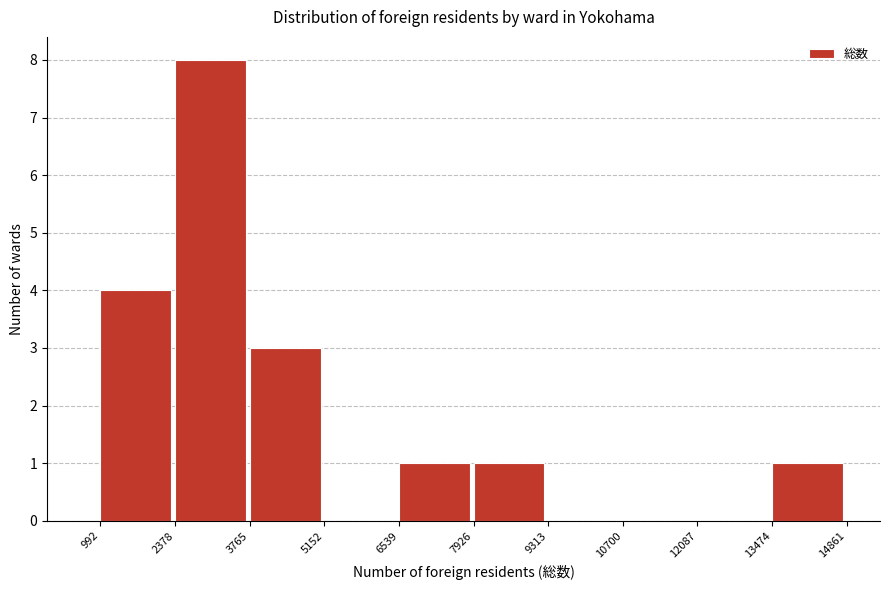

Reading left to right, transcribe this chart: for each bar, give the range it covers on the x-axis and its height. The values are not printed on the chart, so give them approximately, as read against the axis.

992 to 2378: 4
2378 to 3765: 8
3765 to 5152: 3
5152 to 6539: 0
6539 to 7926: 1
7926 to 9313: 1
9313 to 10700: 0
10700 to 12087: 0
12087 to 13474: 0
13474 to 14861: 1